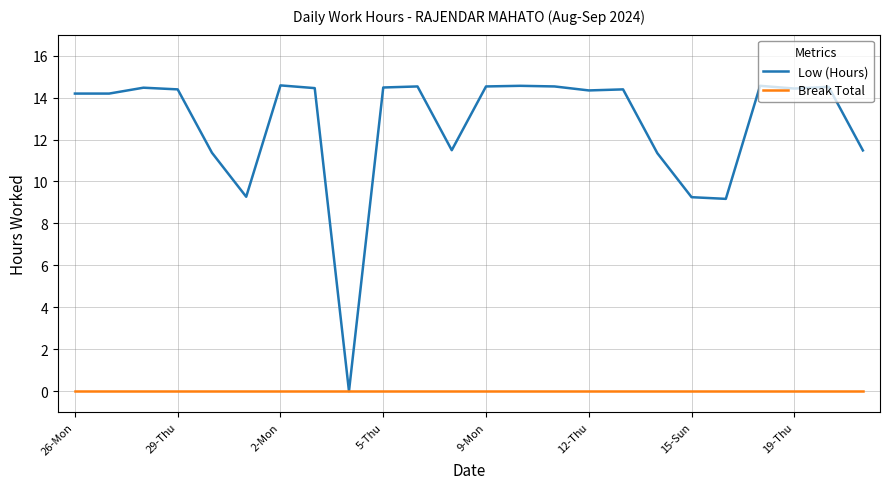

List the series in order of their overall mean, highest first.

Low (Hours), Break Total